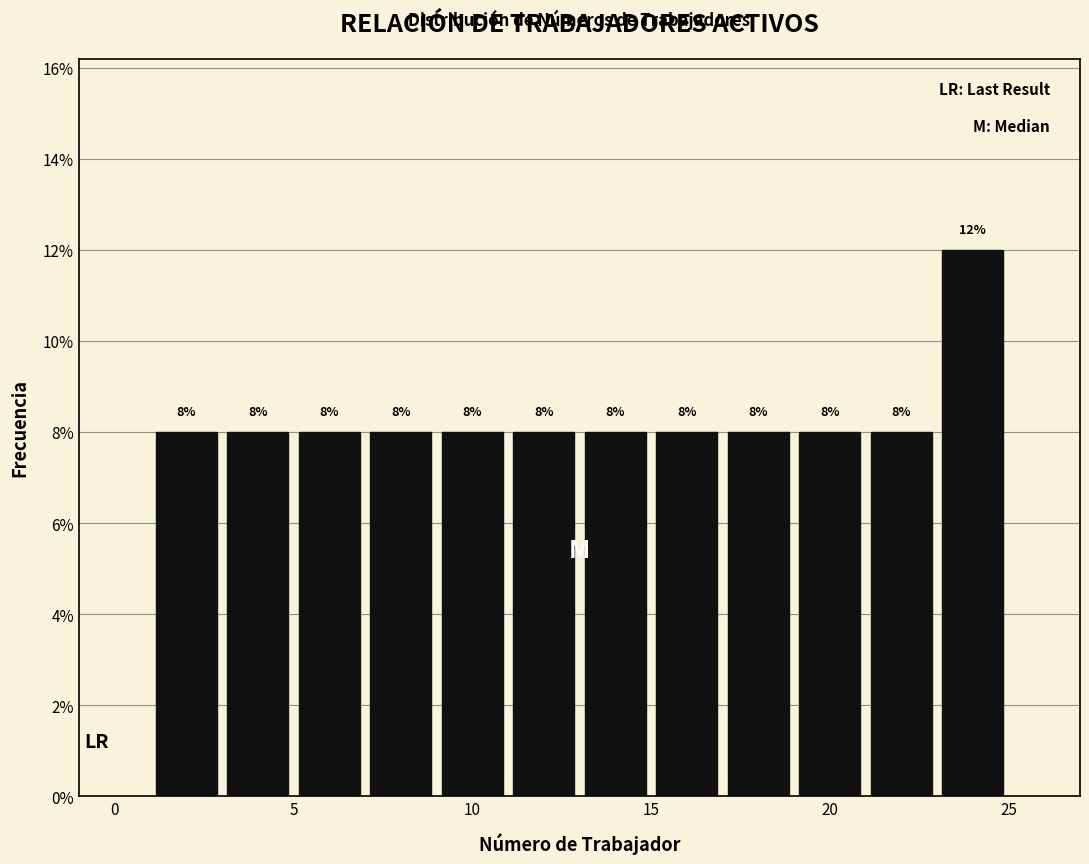

Reading left to right, transcribe this chart: for each bar, give the range it covers on the x-axis and its height.

1 to 3: 8
3 to 5: 8
5 to 7: 8
7 to 9: 8
9 to 11: 8
11 to 13: 8
13 to 15: 8
15 to 17: 8
17 to 19: 8
19 to 21: 8
21 to 23: 8
23 to 25: 12